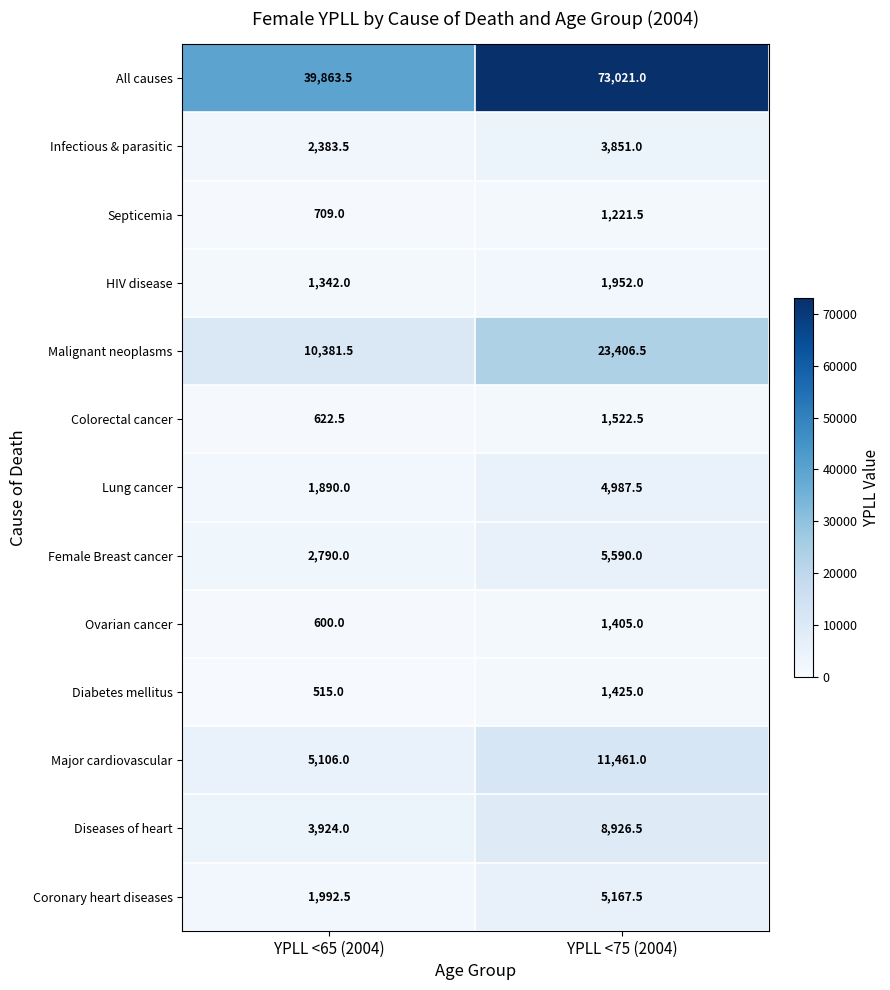

Reading left to right, extract all data points from this chart.

All causes: 39863.5	73021.0
Infectious & parasitic: 2383.5	3851.0
Septicemia: 709.0	1221.5
HIV disease: 1342.0	1952.0
Malignant neoplasms: 10381.5	23406.5
Colorectal cancer: 622.5	1522.5
Lung cancer: 1890.0	4987.5
Female Breast cancer: 2790.0	5590.0
Ovarian cancer: 600.0	1405.0
Diabetes mellitus: 515.0	1425.0
Major cardiovascular: 5106.0	11461.0
Diseases of heart: 3924.0	8926.5
Coronary heart diseases: 1992.5	5167.5